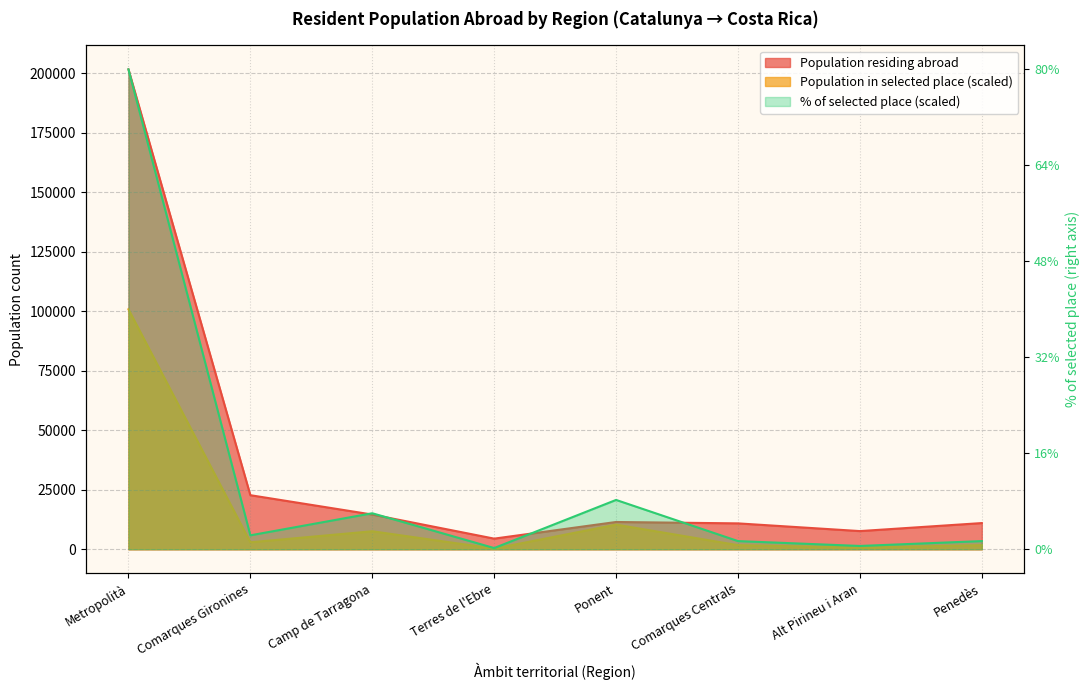

True or false: Population residing abroad has a value of 10872.0 at Comarques Centrals.

True